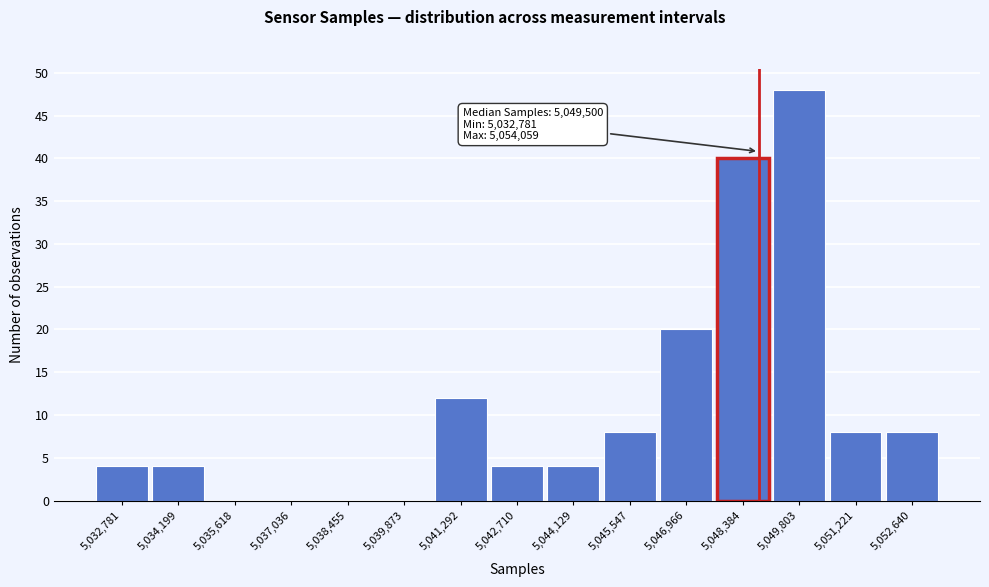

Reading left to right, transcribe all the data shown in this chart.

5,032,781=4	5,034,199=4	5,035,618=0	5,037,036=0	5,038,455=0	5,039,873=0	5,041,292=12	5,042,710=4	5,044,129=4	5,045,547=8	5,046,966=20	5,048,384=40	5,049,803=48	5,051,221=8	5,052,640=8